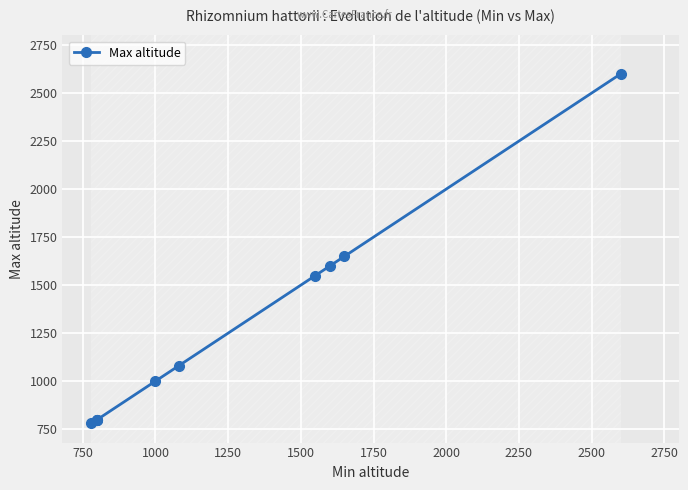

What is the greatest value displayed?

2600